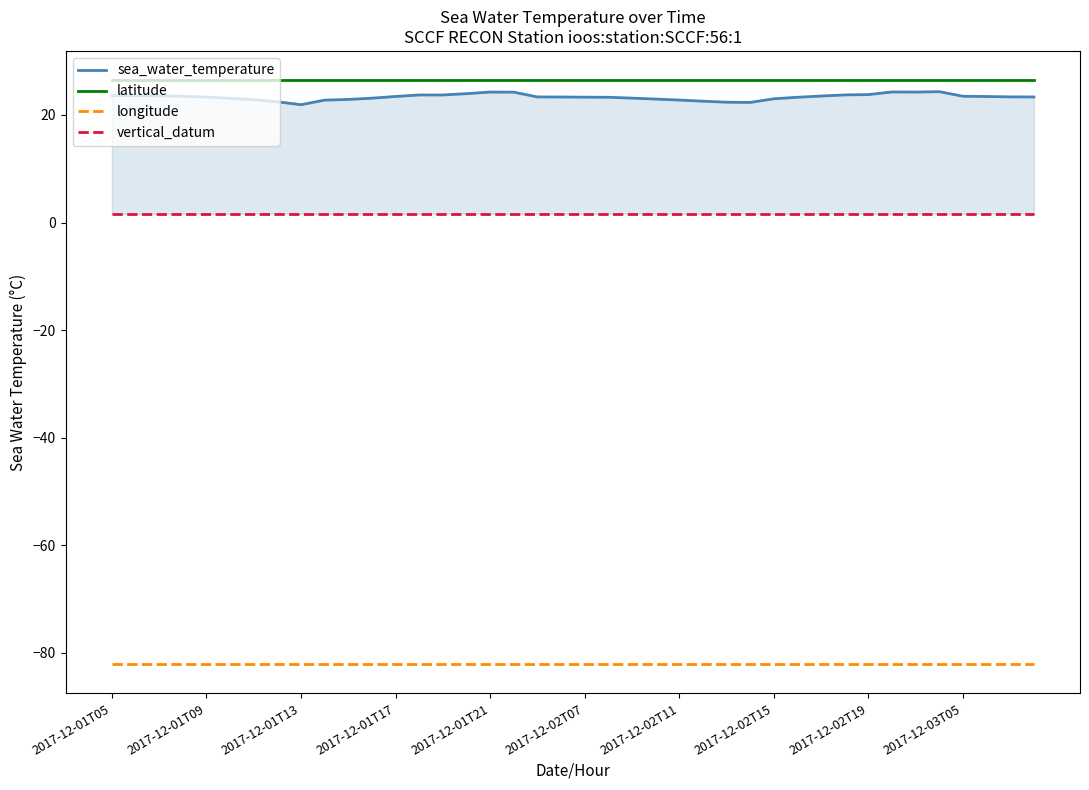

True or false: vertical_datum and longitude cross at least once.

False